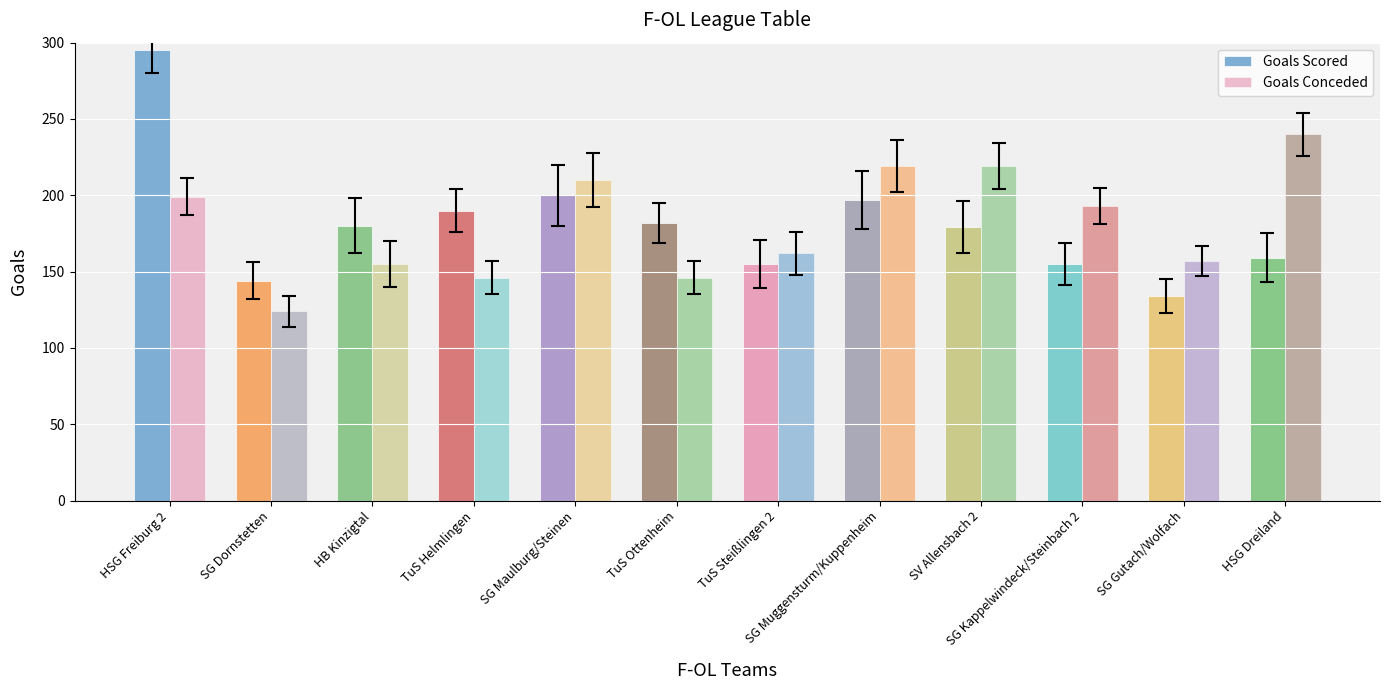

The value of Goals Conceded at SG Maulburg/Steinen is 71. True or false?

False